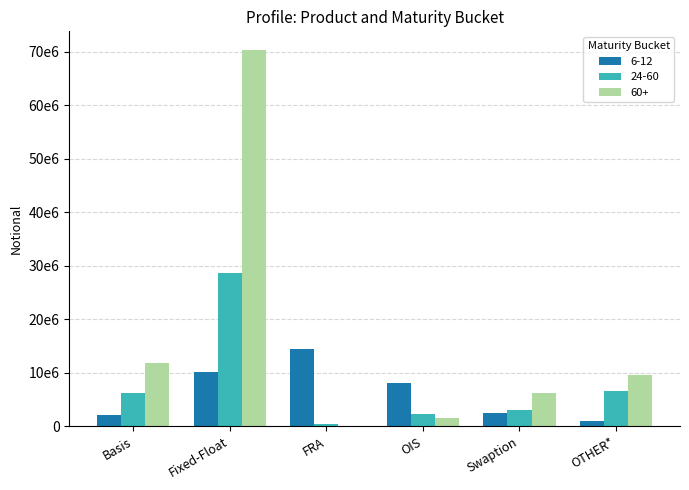

At which label does 60+ first exceed 9590356?

Basis